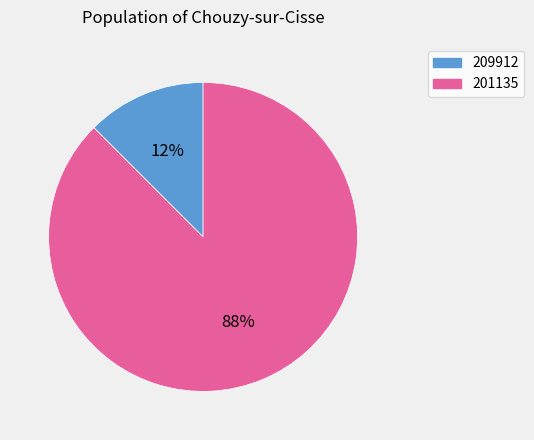

Do 201135 and 209912 together represent more than half of the pie?

Yes